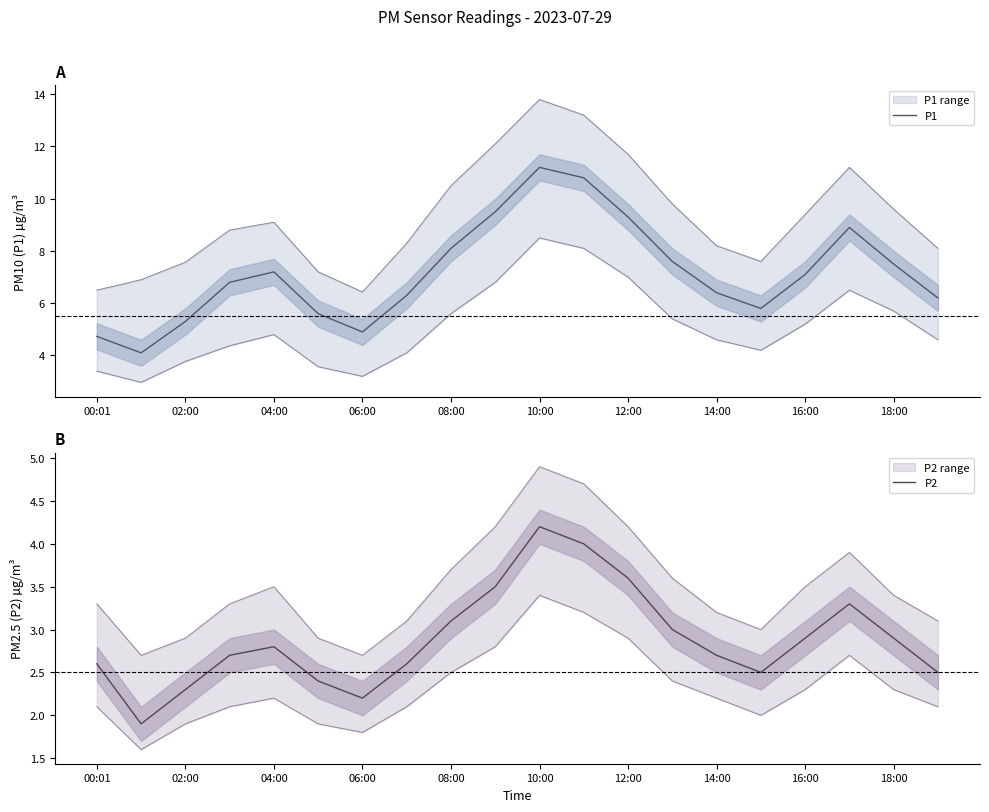

What is the minimum value for P1?

4.1